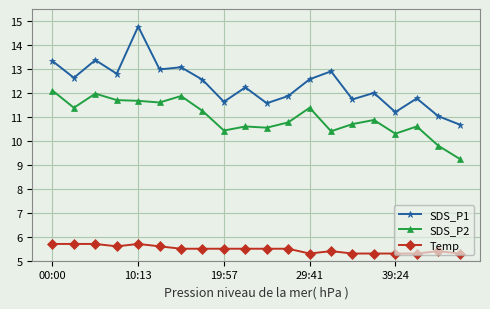

What are all the series names shown in the legend?

SDS_P1, SDS_P2, Temp